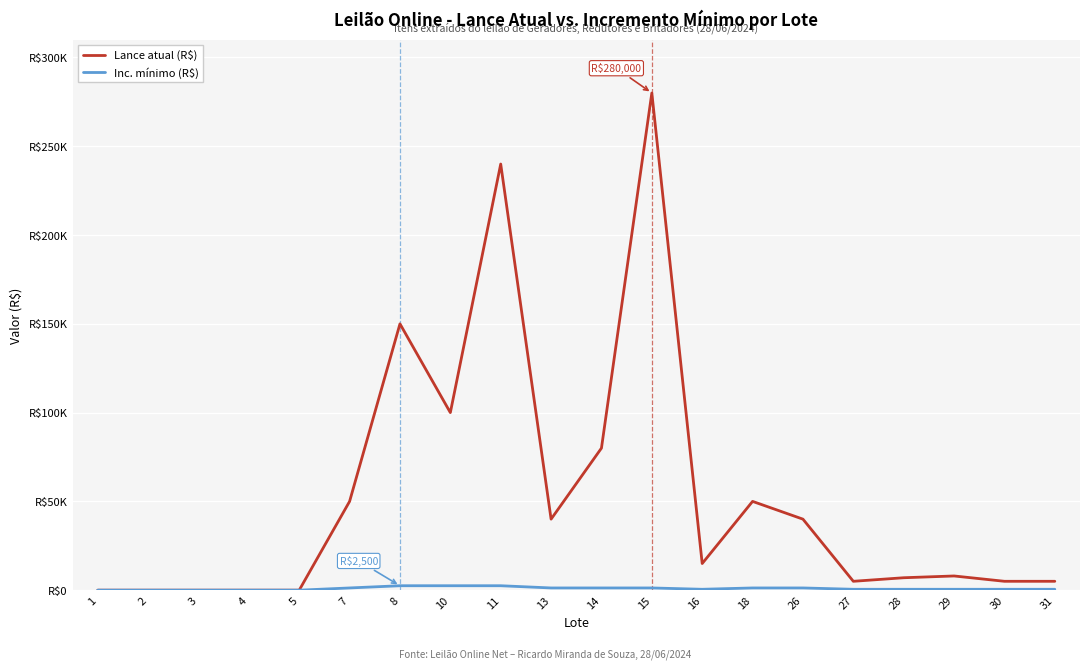

Which series has the largest total across all categories?

Lance atual (R$)